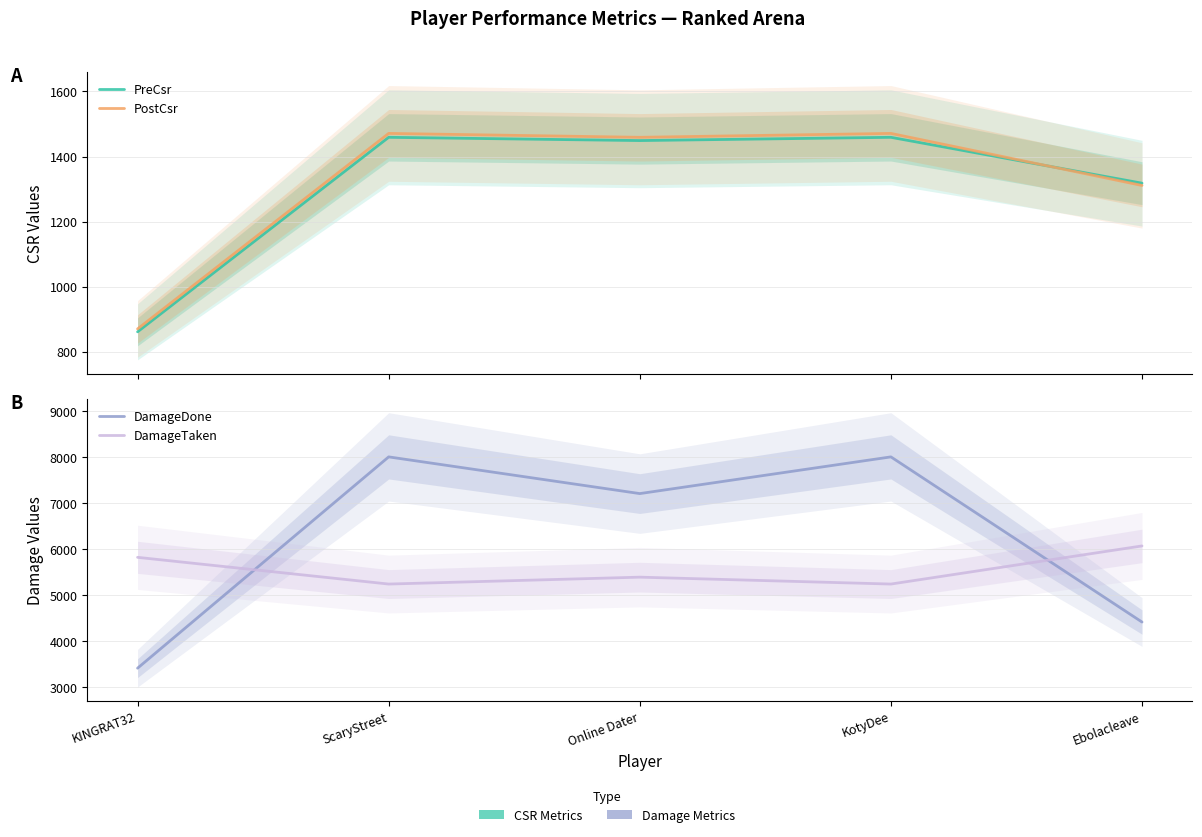

At which category is the sum across all series the highest?

ScaryStreet